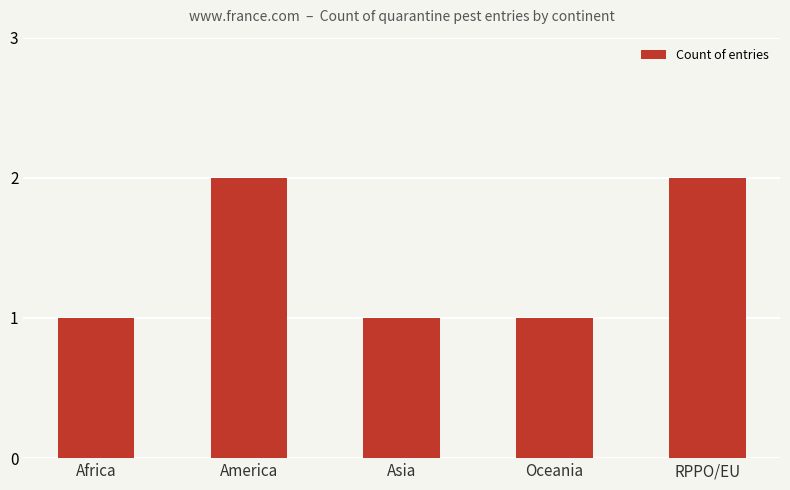

What is the label of the 4th bar from the right?

America